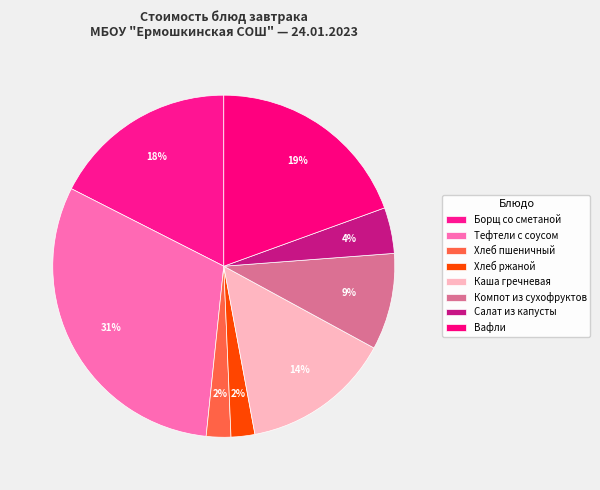

The Каша гречневая slice represents 14% of the pie. True or false?

True